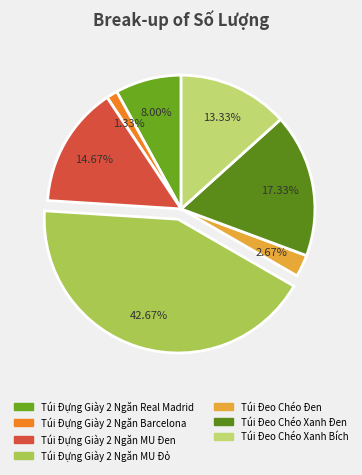

Which category has the biggest portion of the pie?

Túi Đựng Giày 2 Ngăn MU Đỏ